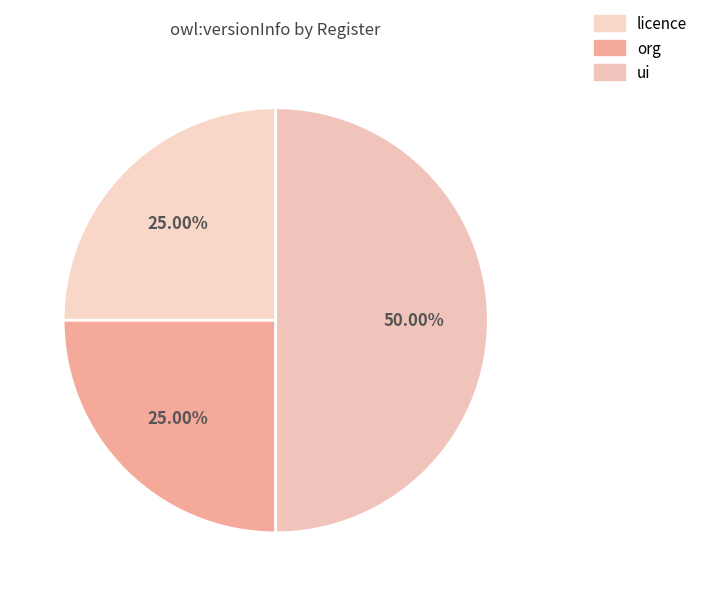

What is the largest slice in the pie chart?

ui